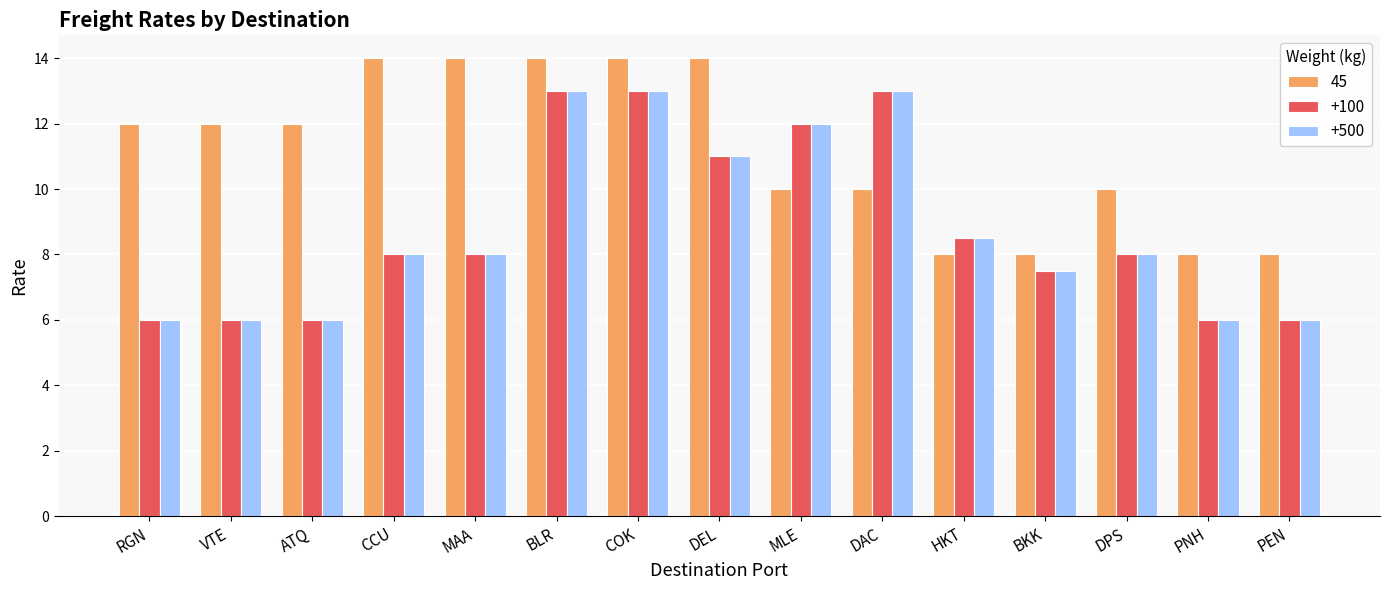

What is the value of the +100 bar at the 7th from the left?

13.0